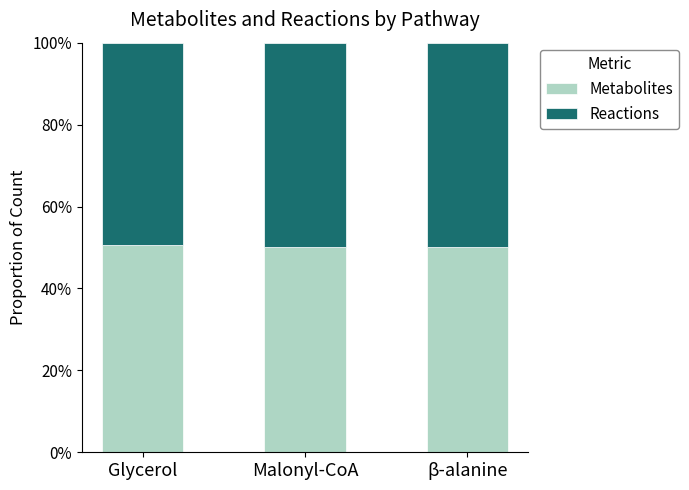

Which series has the largest range (max minus min)?

Metabolites